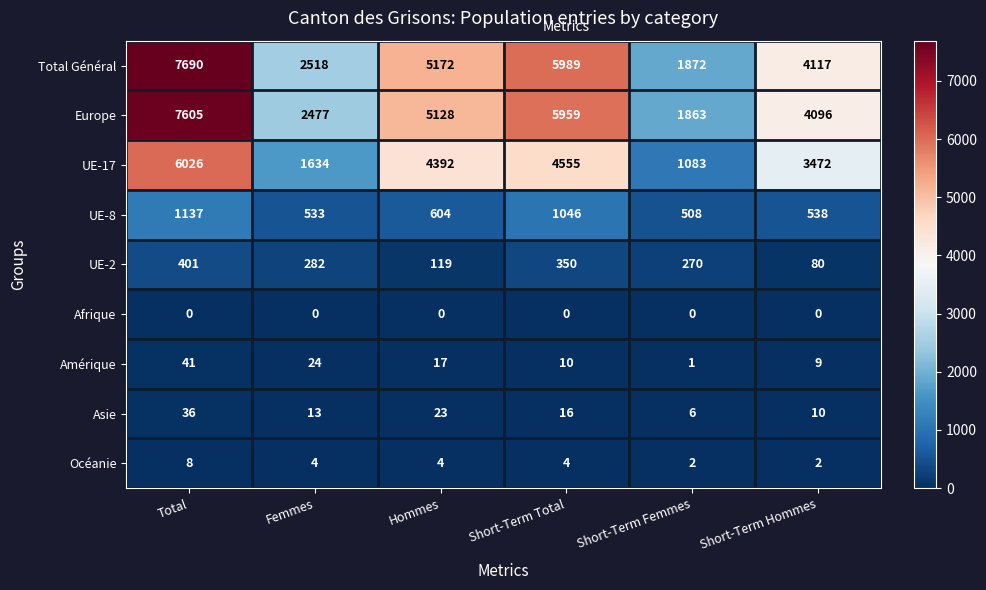

Where is UE-2 nearest to the value 240?

Short-Term Femmes